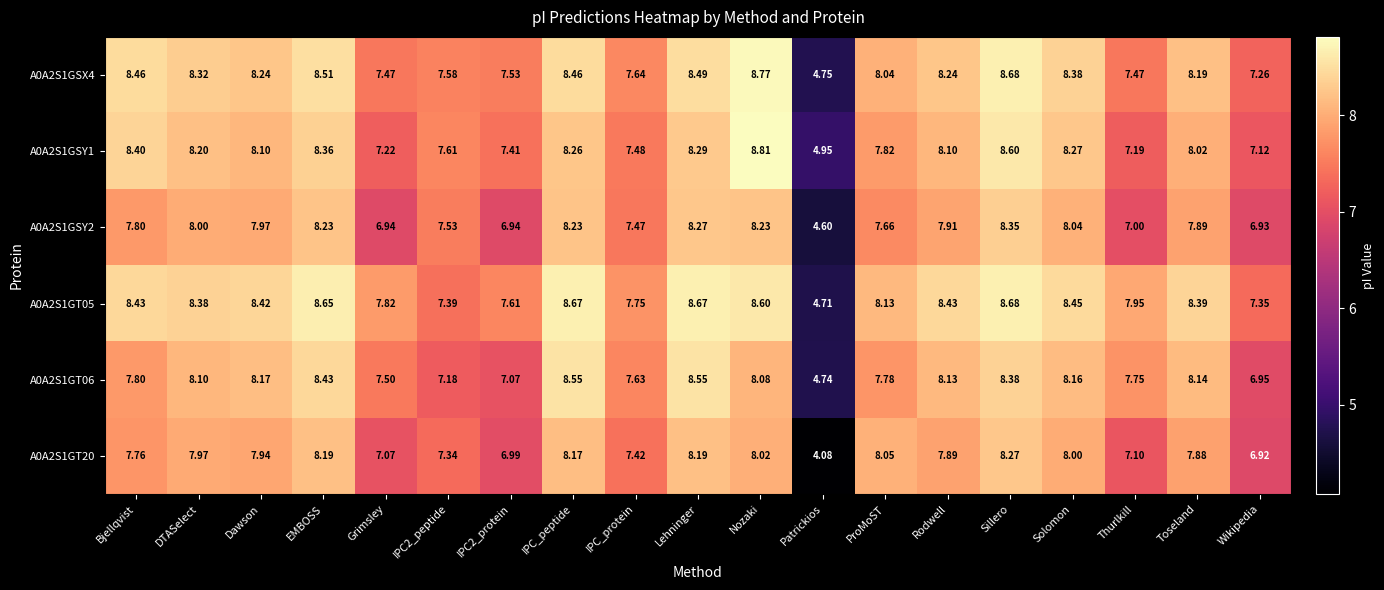

What is the greatest value displayed?

8.8